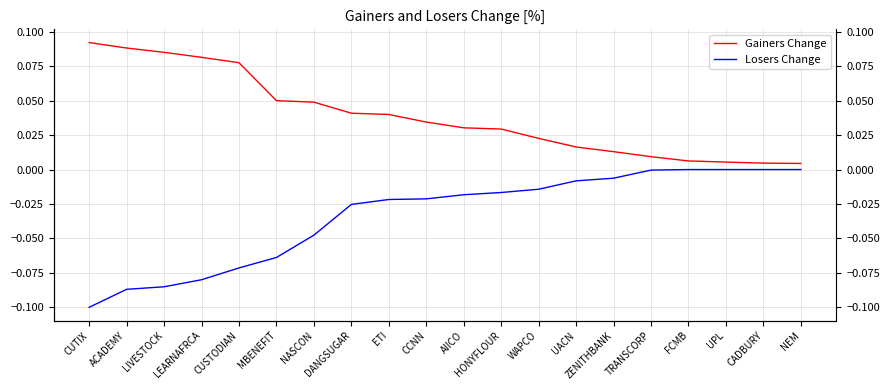

How many lines are shown in the chart?

2